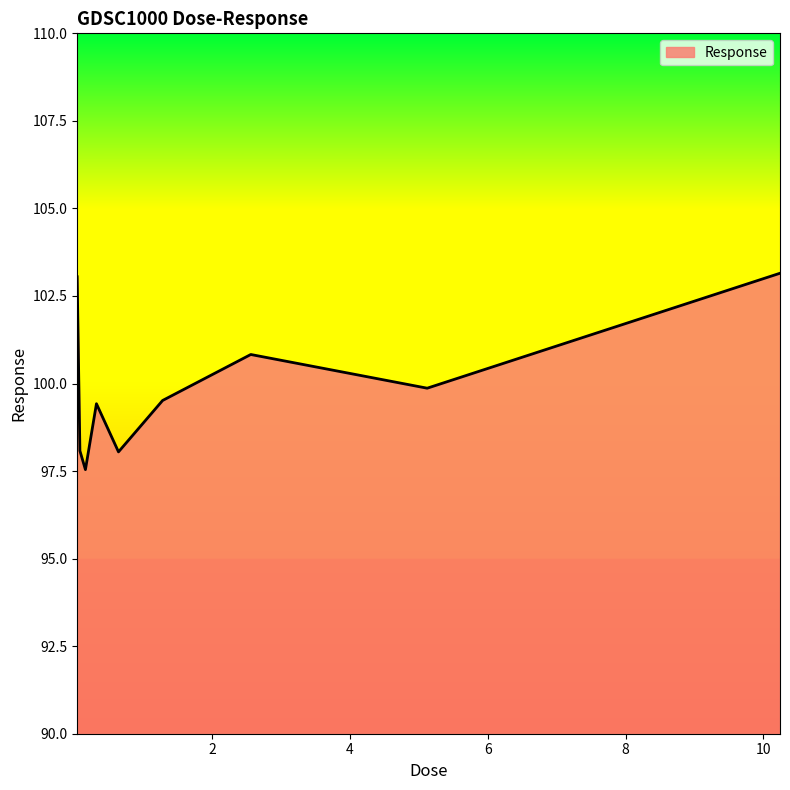

What is the smallest value displayed?

97.5